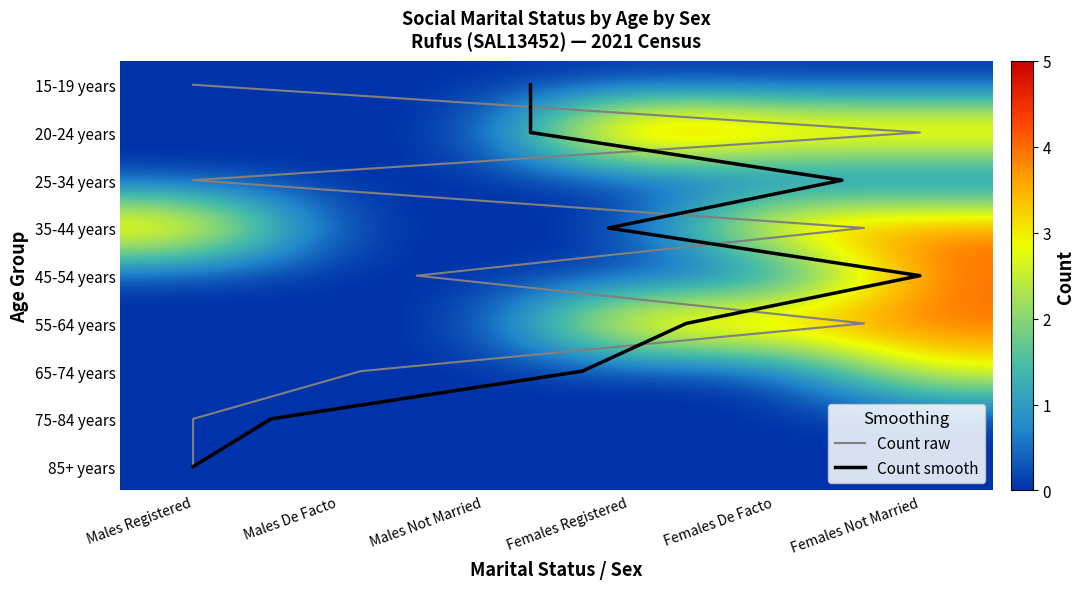

Count the number of categories in the chart.

6